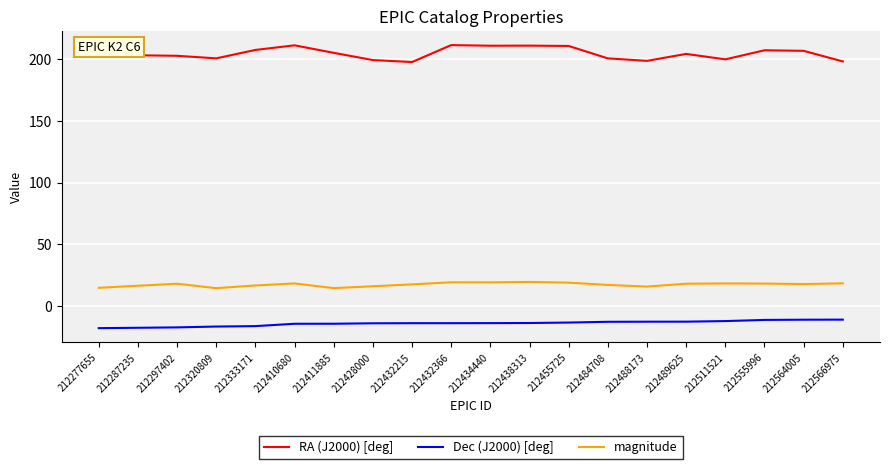

At 212511521, list the series in order from largest to smallest.

RA (J2000) [deg], magnitude, Dec (J2000) [deg]